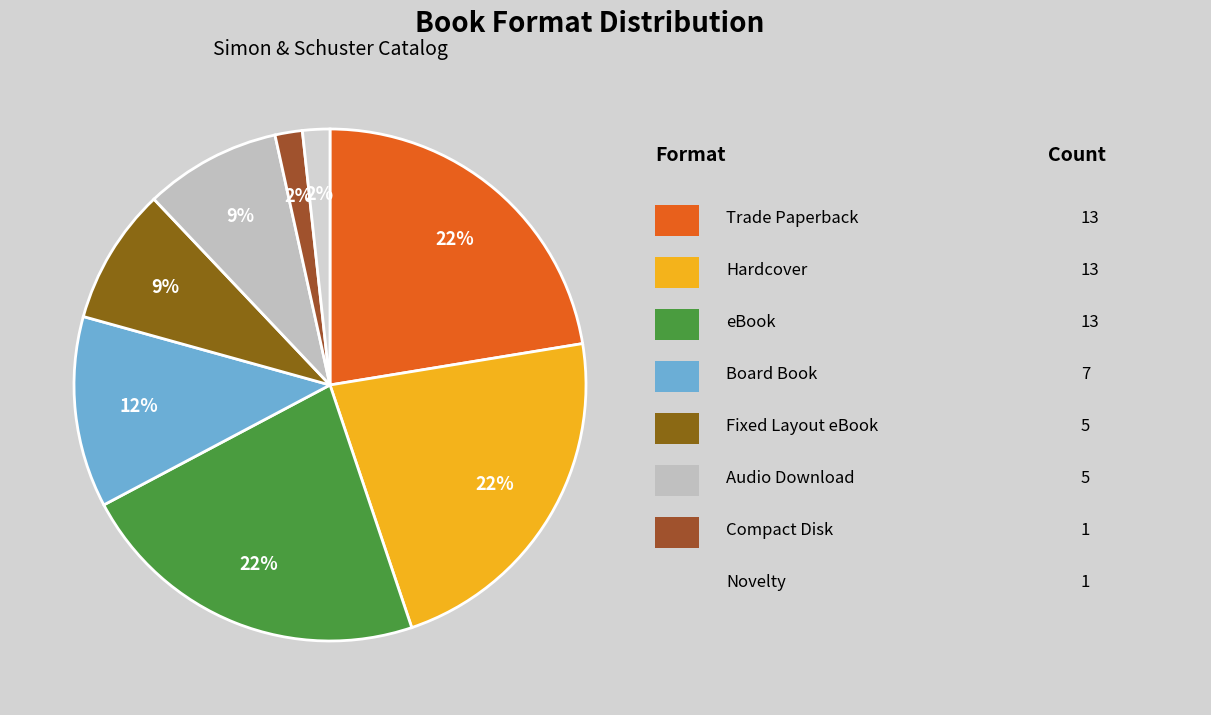

Rank the categories by value from highest to lowest.

Trade Paperback, Hardcover, eBook, Board Book, Fixed Layout eBook, Audio Download, Compact Disk, Novelty